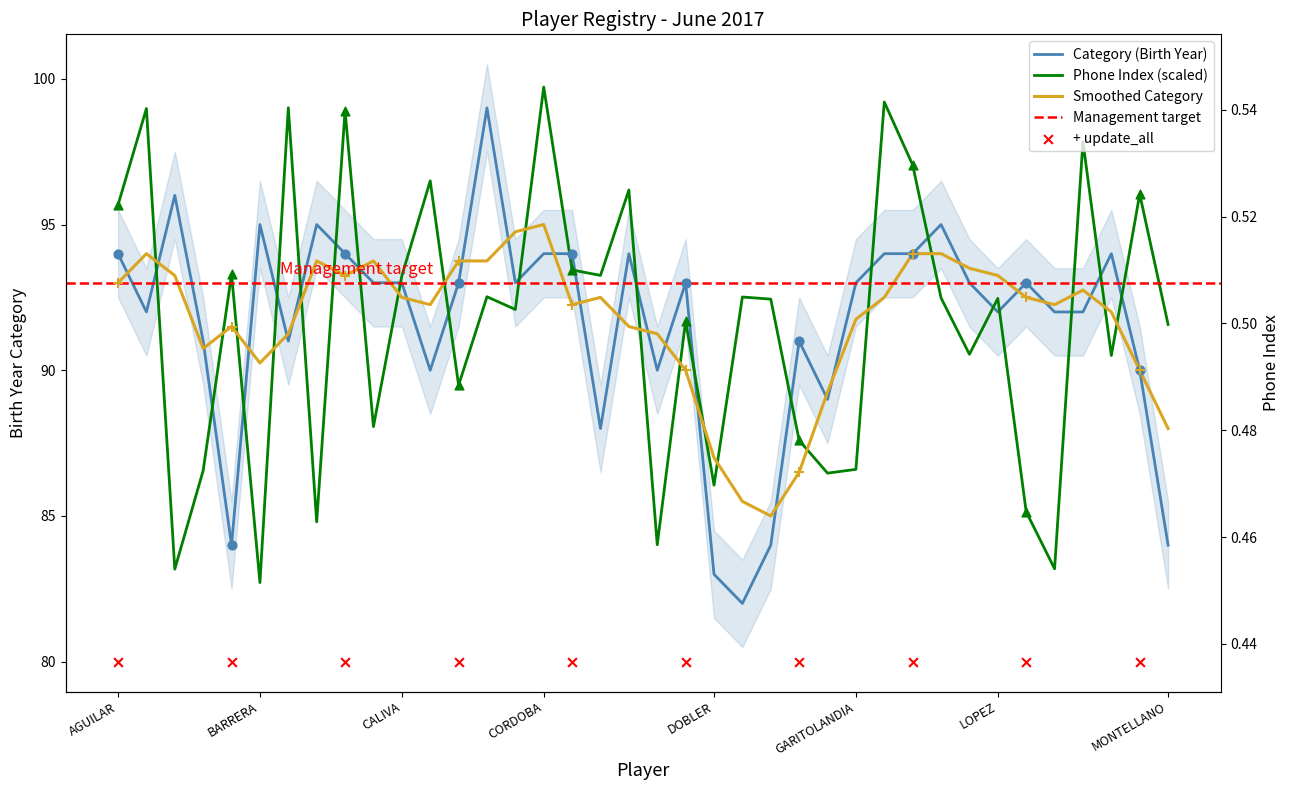

Which series has the widest spread of Y values?

Category (Birth Year)